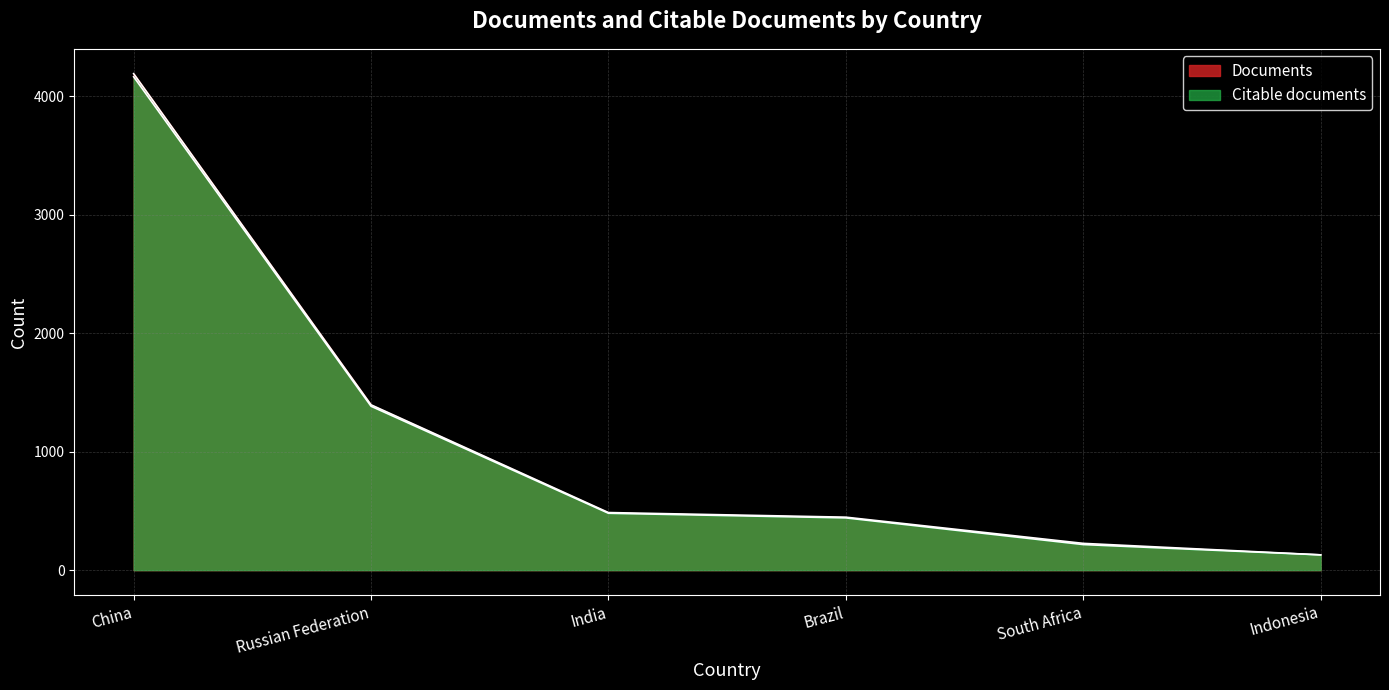

Reading left to right, extract all data points from this chart.

Documents: 4189	1395	486	447	226	129
Citable documents: 4163	1383	480	441	216	129